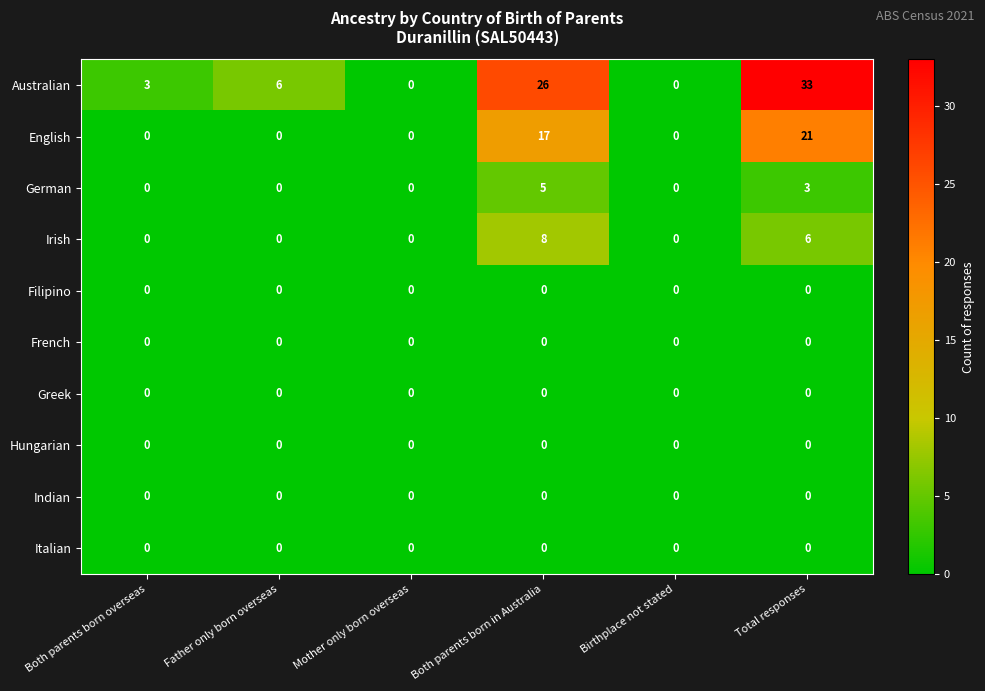

How many Irish values are between 0 and 6?

5